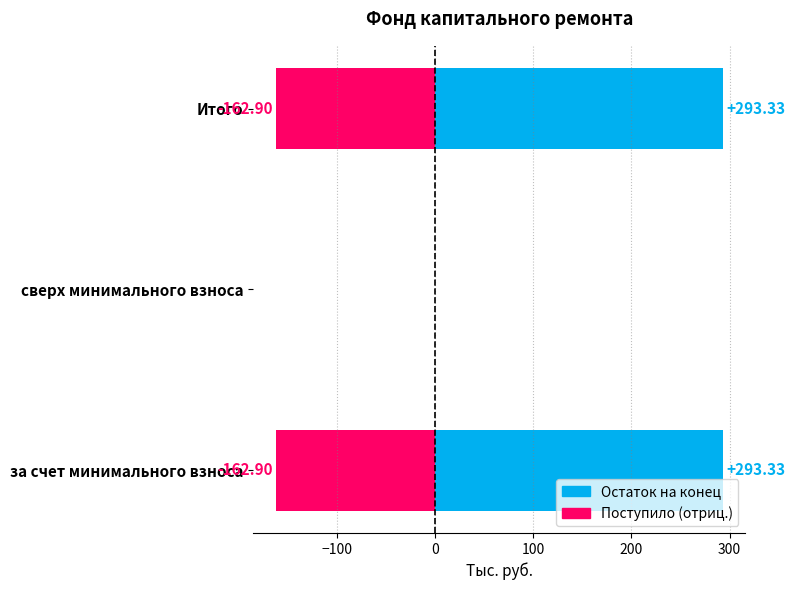

What is the value of the Поступило (отриц.) bar at the 1st from the left?

-162.9